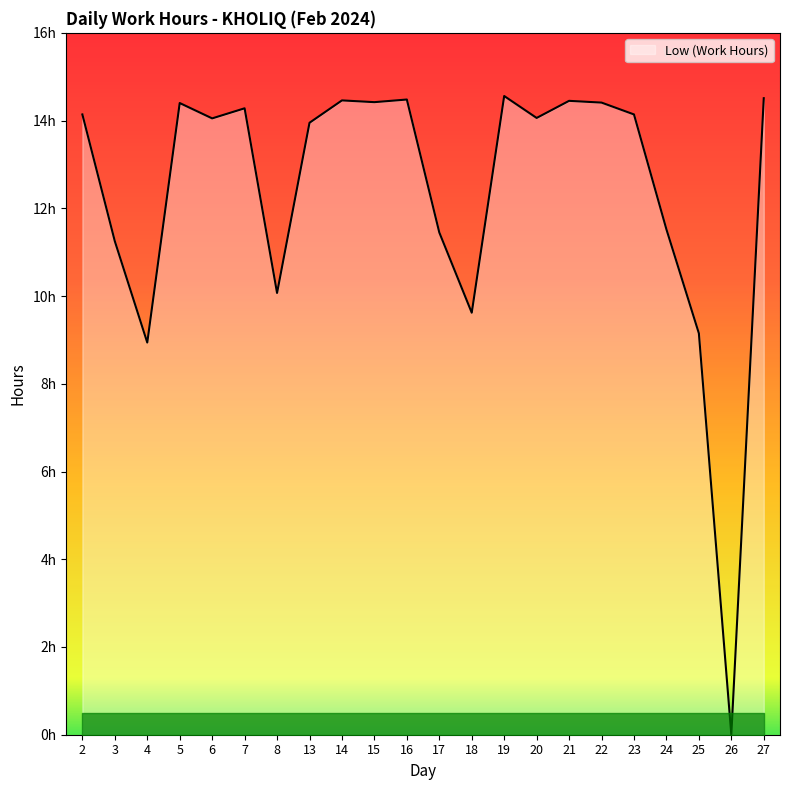

At which label is the value closest to 7?

4